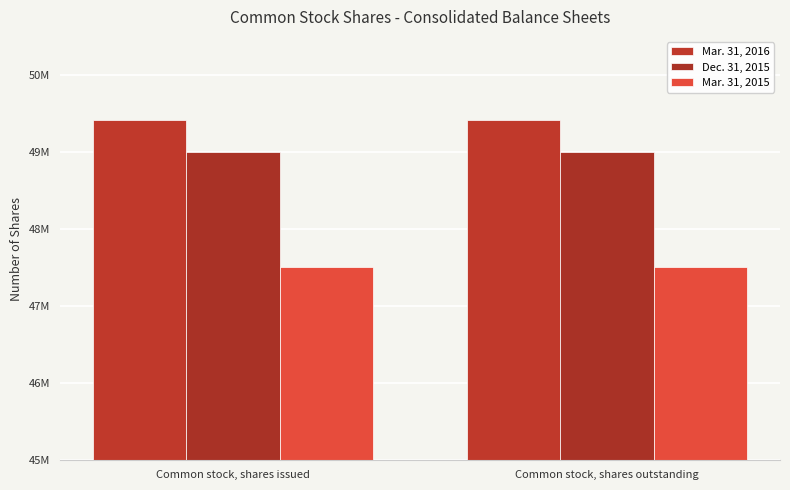

True or false: Mar. 31, 2015 has a value of 47513429 at Common stock, shares issued.

True